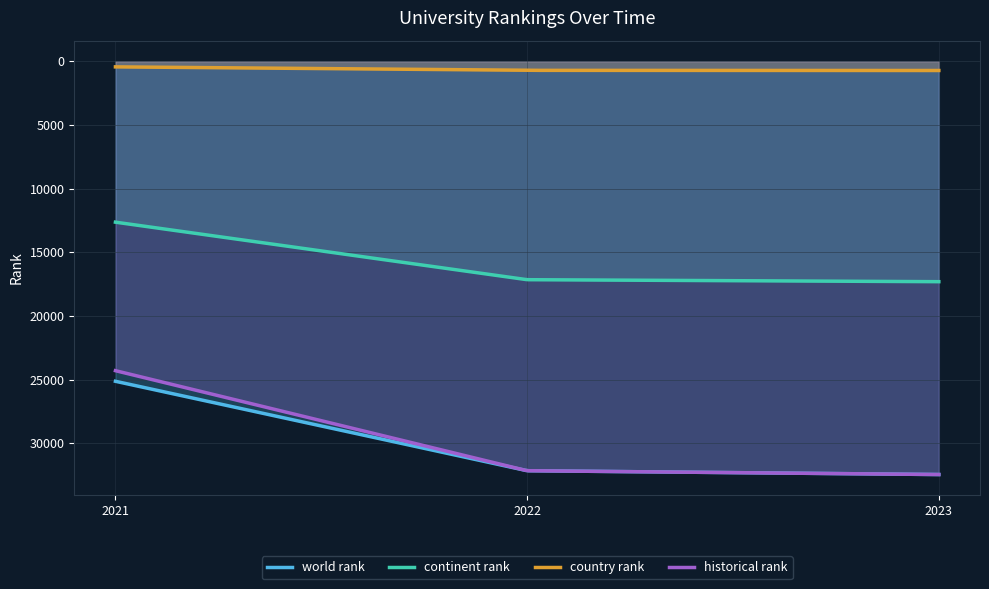

True or false: continent rank and country rank intersect in this chart.

False